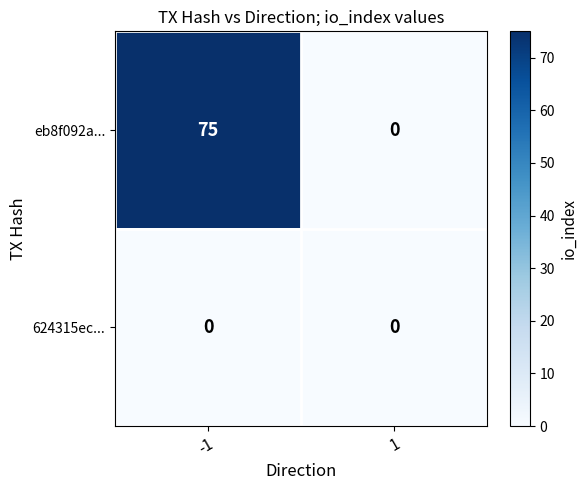

What is the sum of all eb8f092a... values?

75